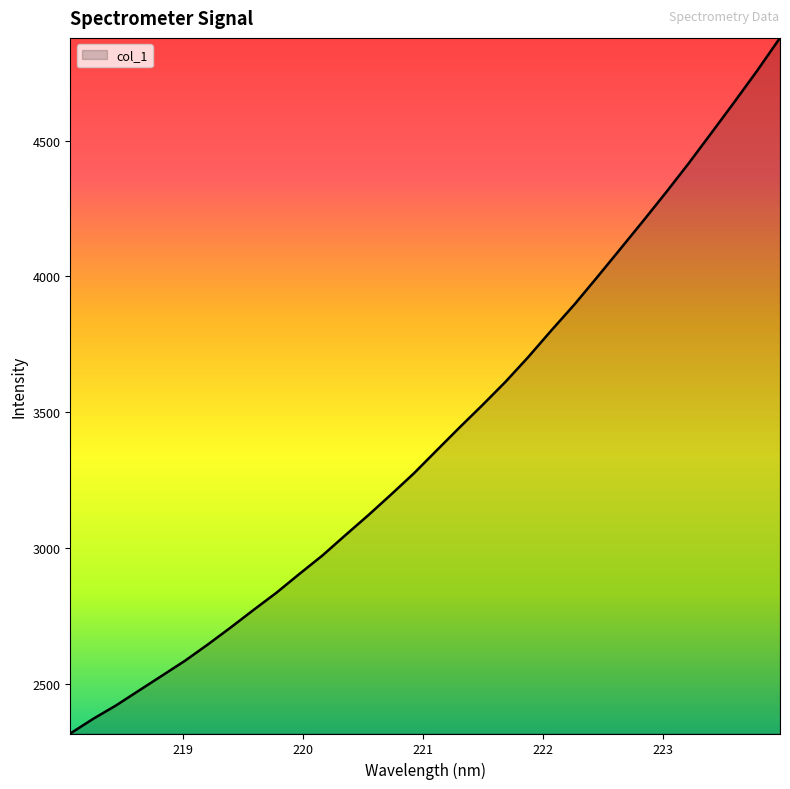

What is the difference between the maximum and minimum values?

2562.7